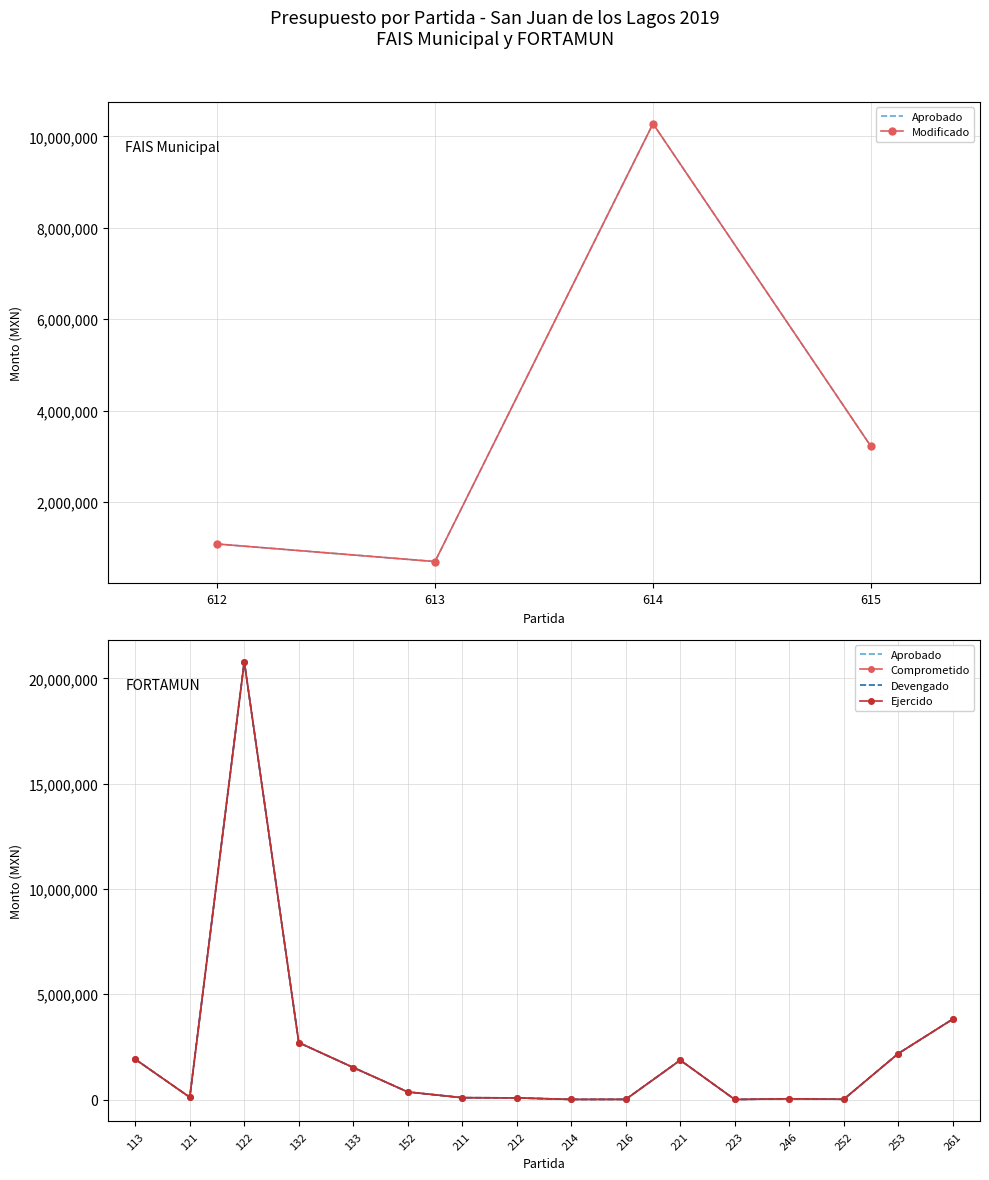

True or false: Ejercido has a value of 4325558 at 615.

False